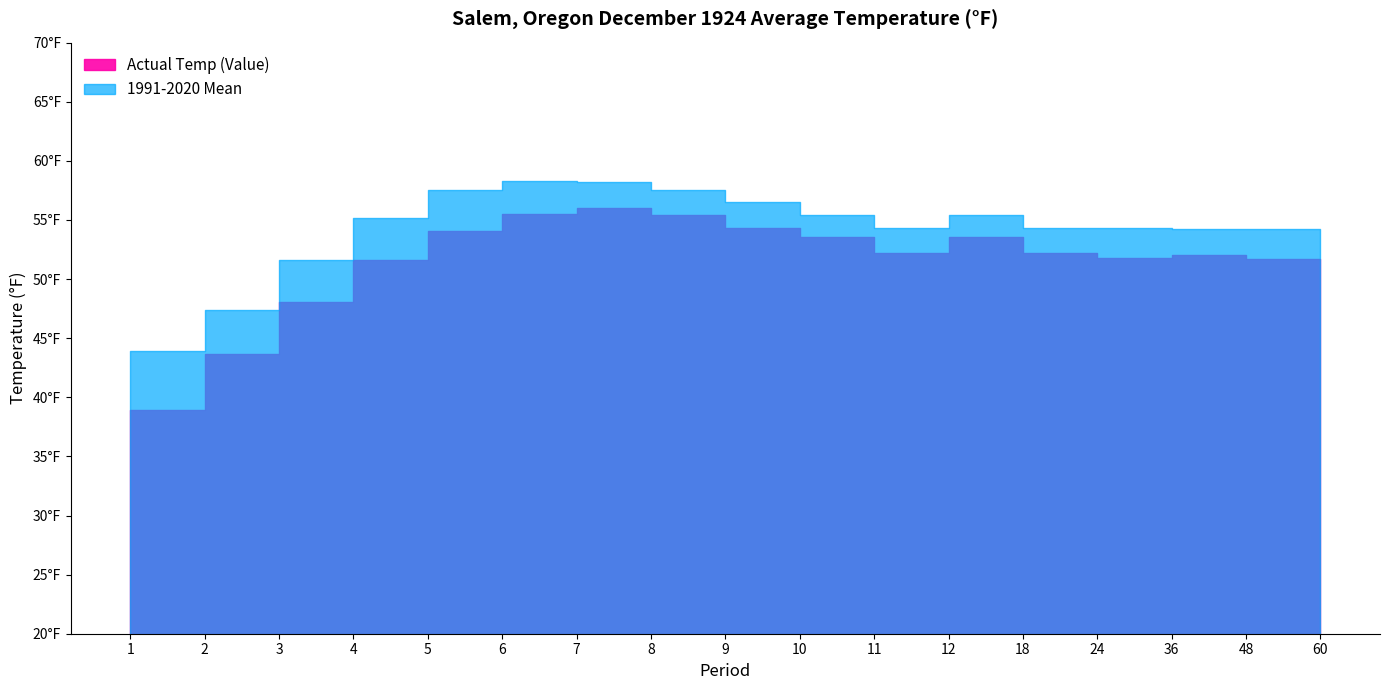

In Actual Temp (Value), how many points are higher than both neighbors (excluding endpoints)?

3